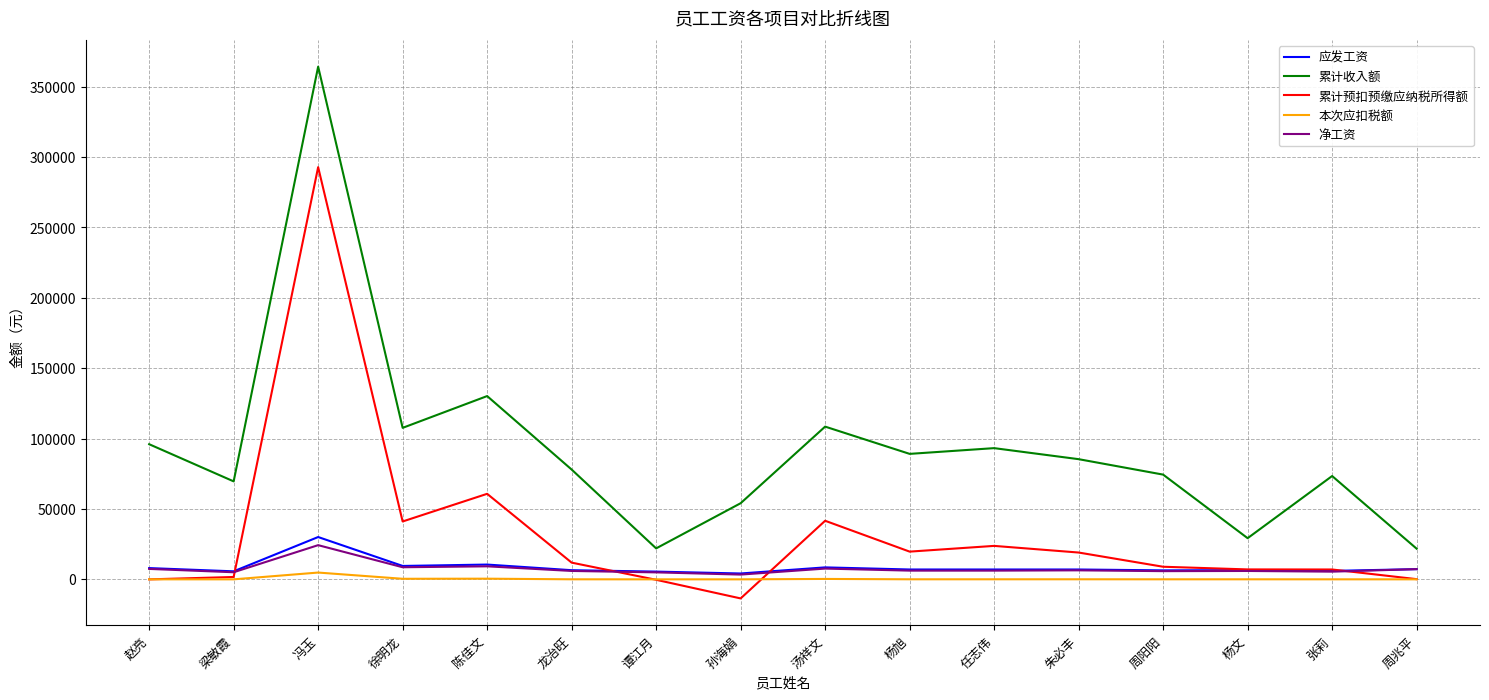

What is the sum of all 本次应扣税额 values?

6210.0